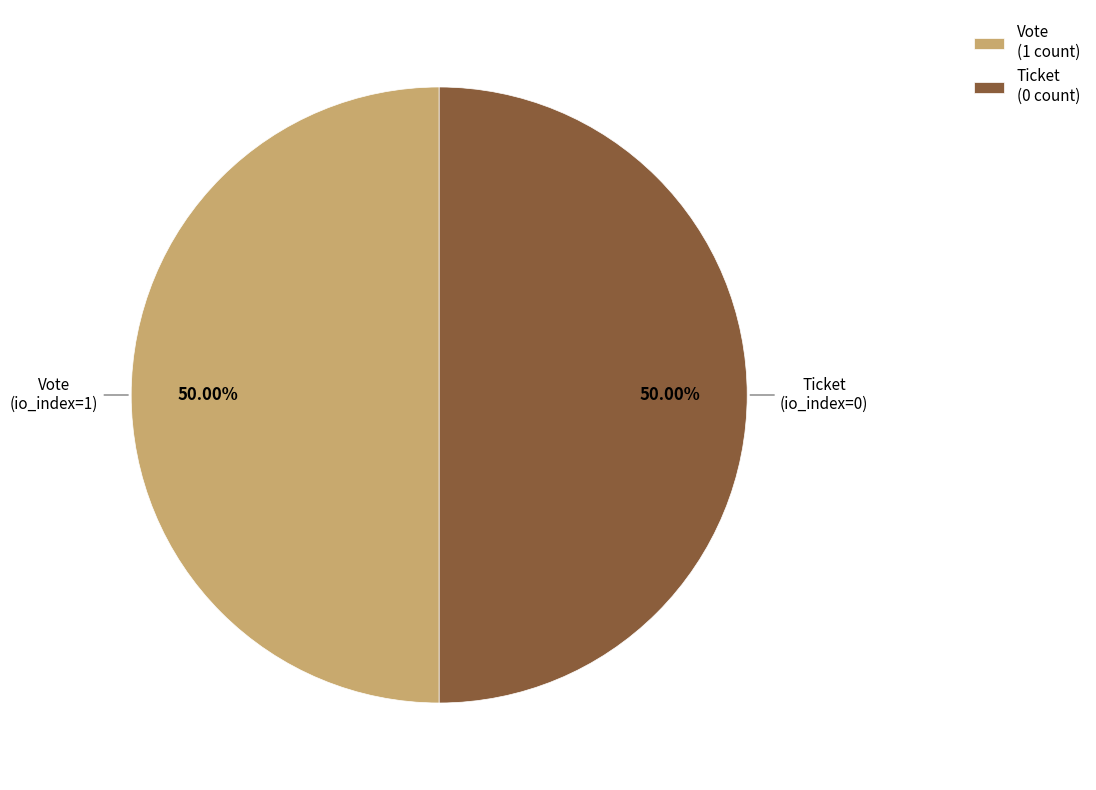

Do Ticket (0 count) and Vote (1 count) together represent more than half of the pie?

Yes